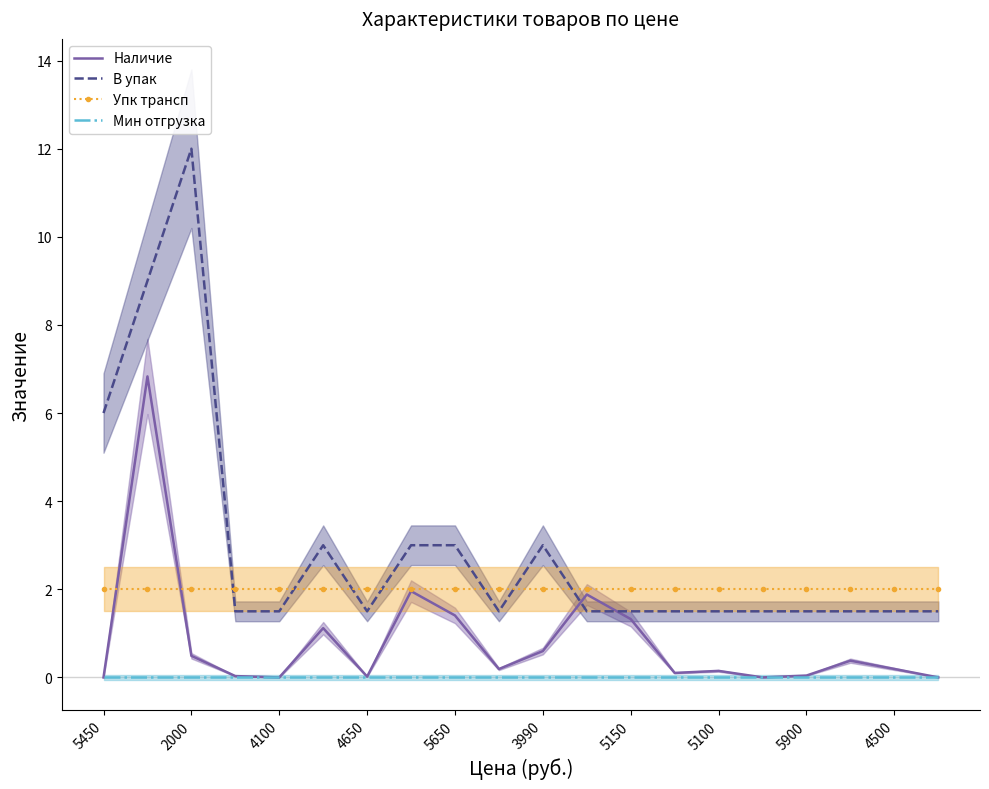

Where is Упк трансп nearest to the value 2?

5450